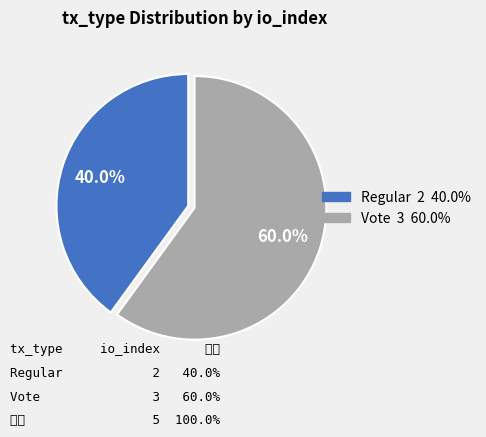

What percentage do Regular and Vote together represent?

100.0%